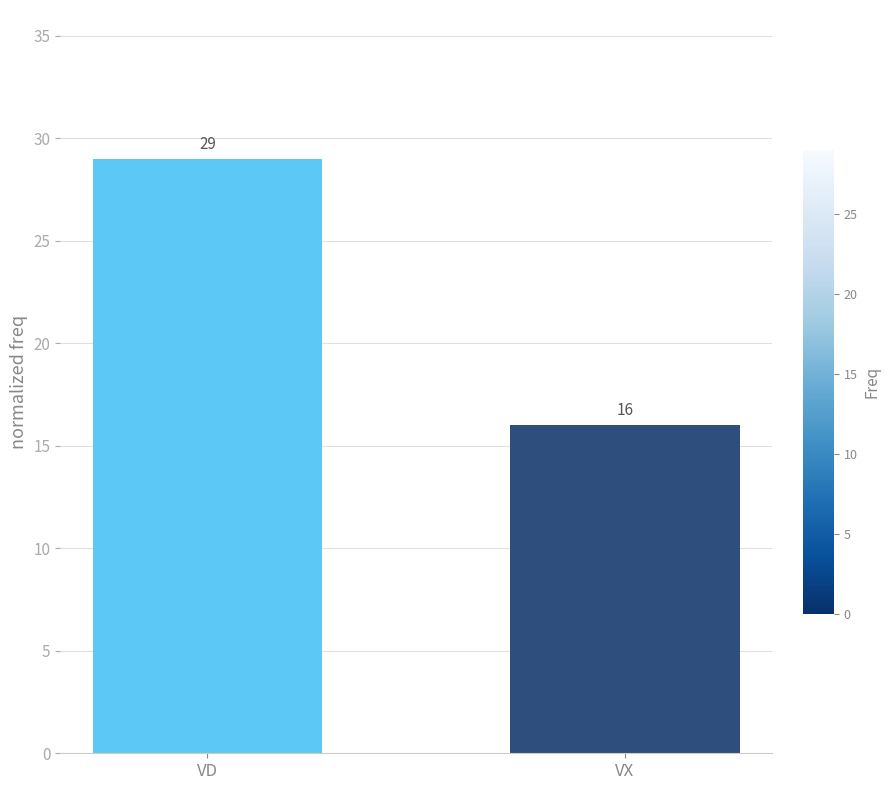

List the labels in order of value, largest first.

VD, VX